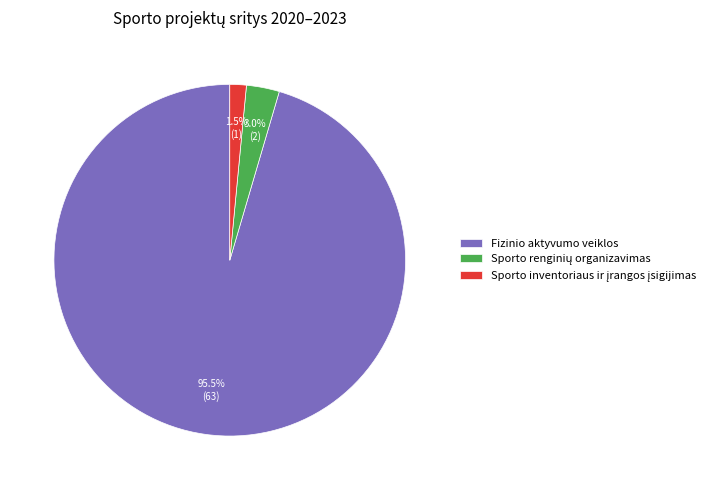

Which slice represents more than half of the pie?

Fizinio aktyvumo veiklos